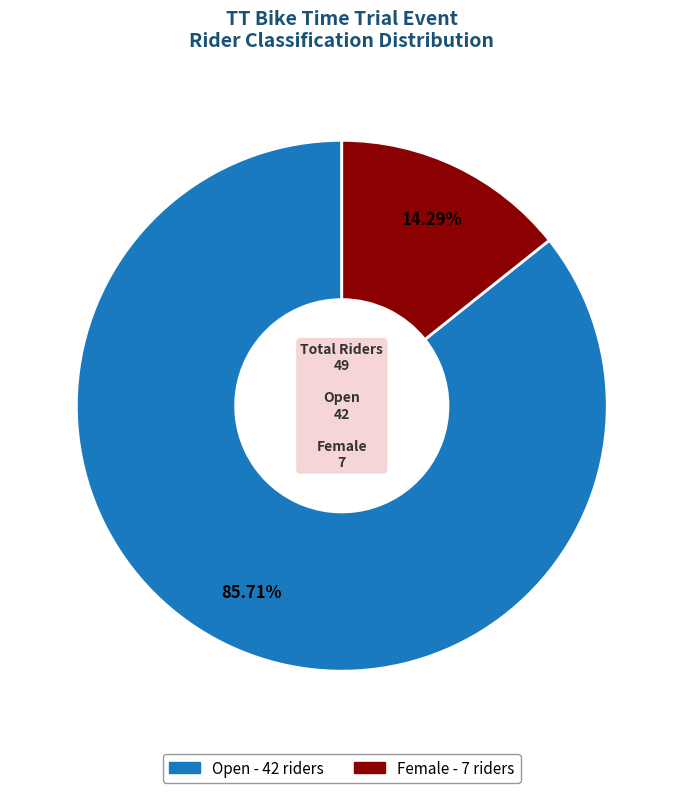

Is it true that Open is 76% of the pie?

False